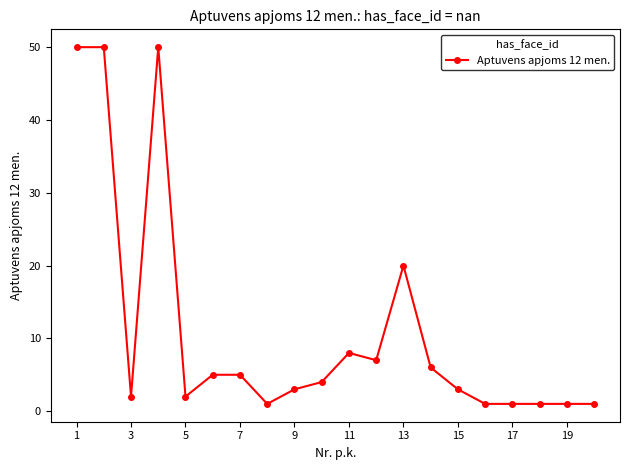

How many data points does each series have?

20